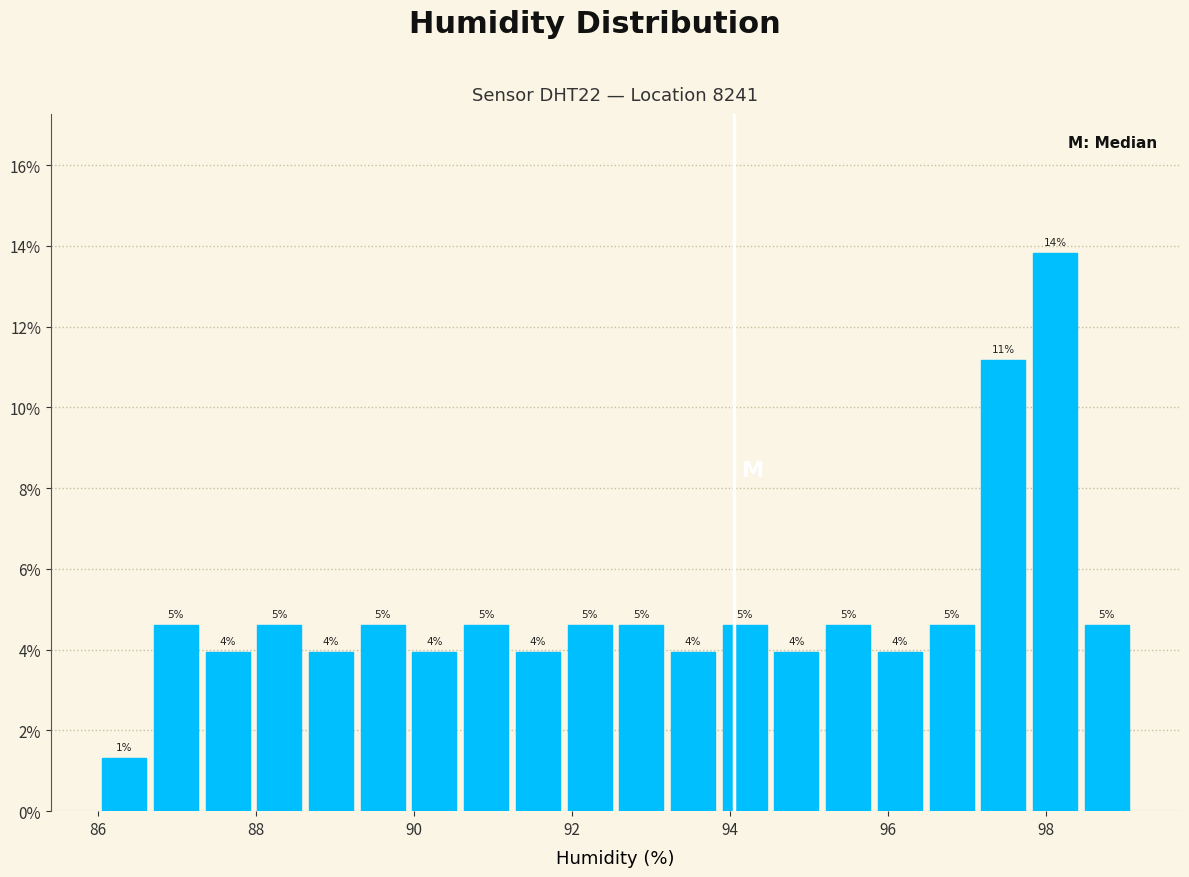

Around what value on the x-axis is the tallest bar? Give the approximate position of its centre, as read against the axis.

98.2